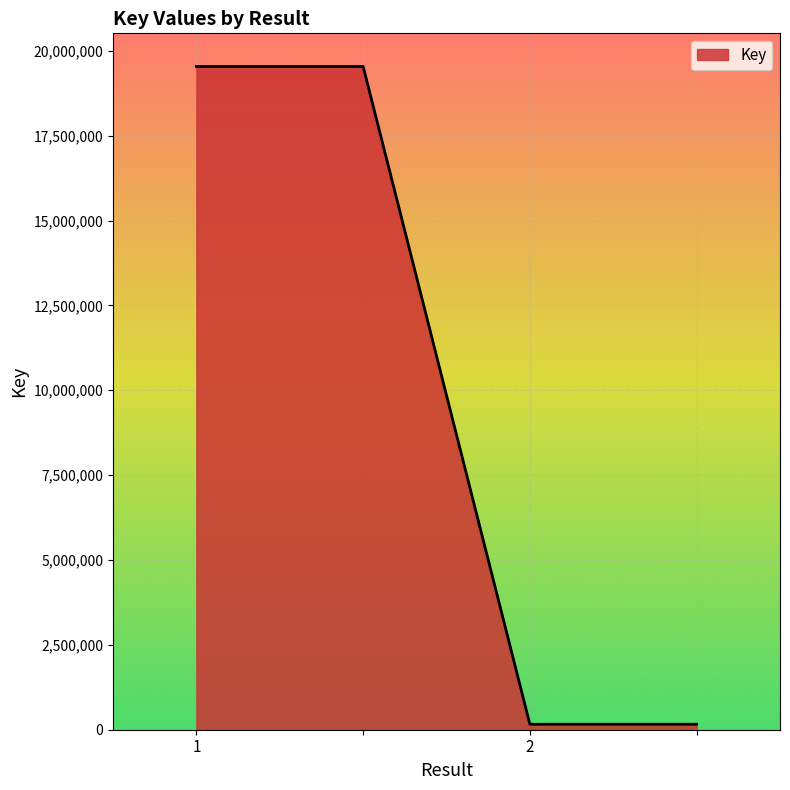

True or false: there are more than 1 points higher than both neighbors.

False